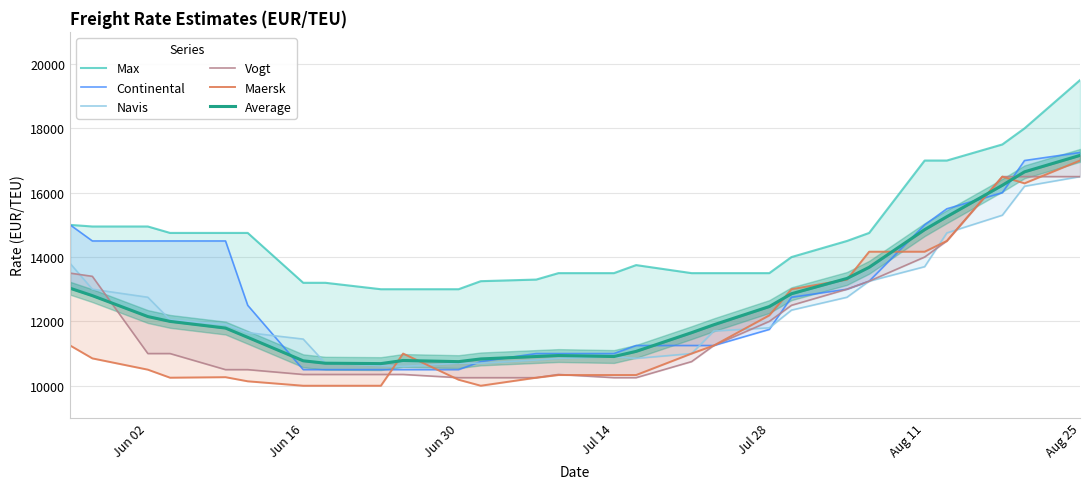

True or false: Max and Average cross at least once.

False